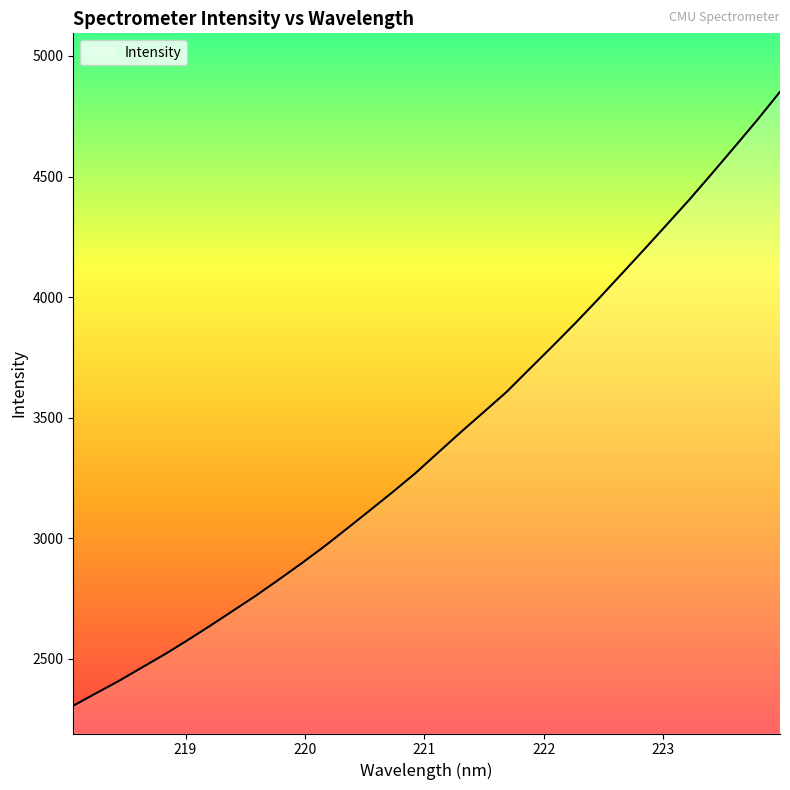

What is the difference between the maximum and minimum values?

2545.9